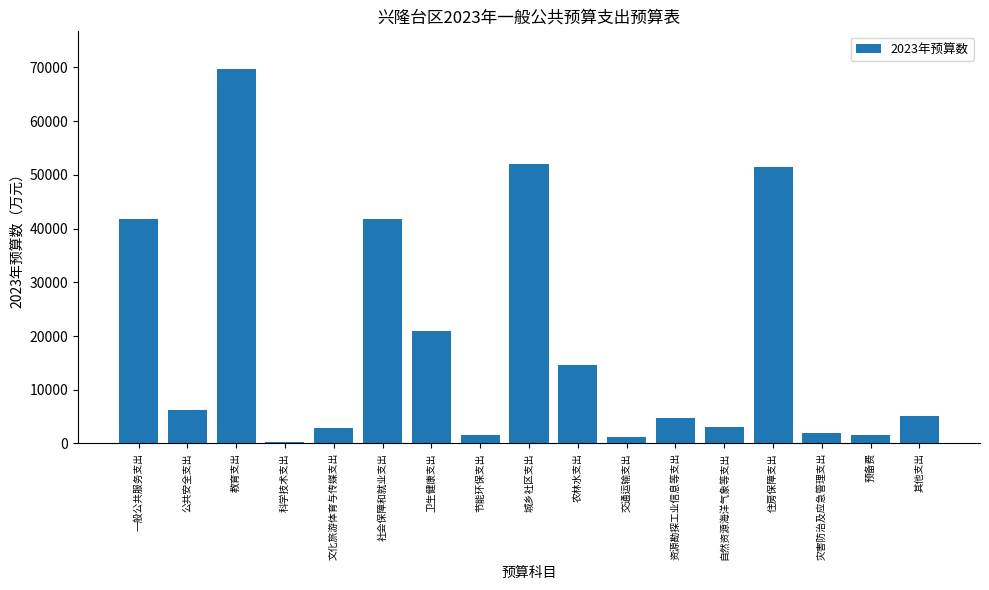

What is the maximum value shown in the chart?

69735